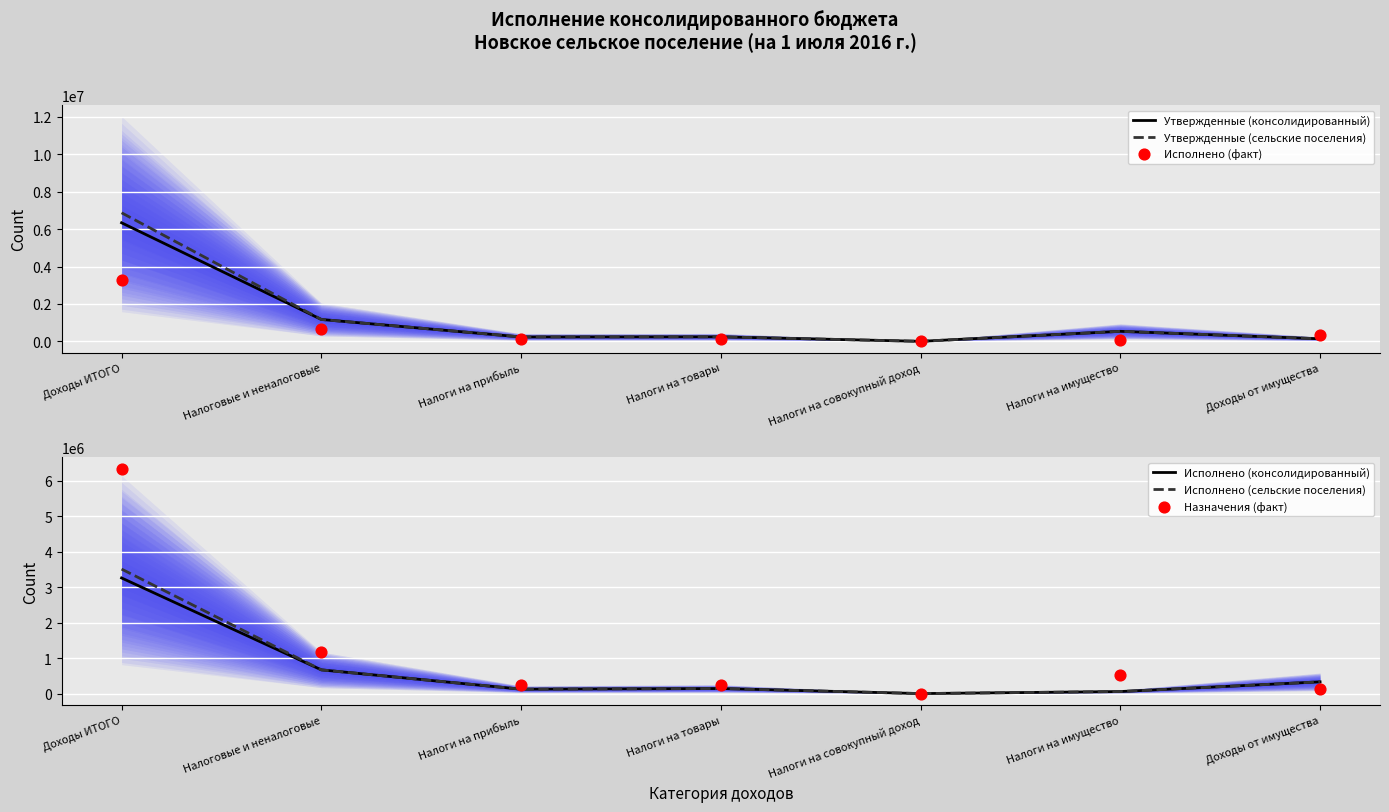

At how many categories does at least one series exceed 6059084?

1